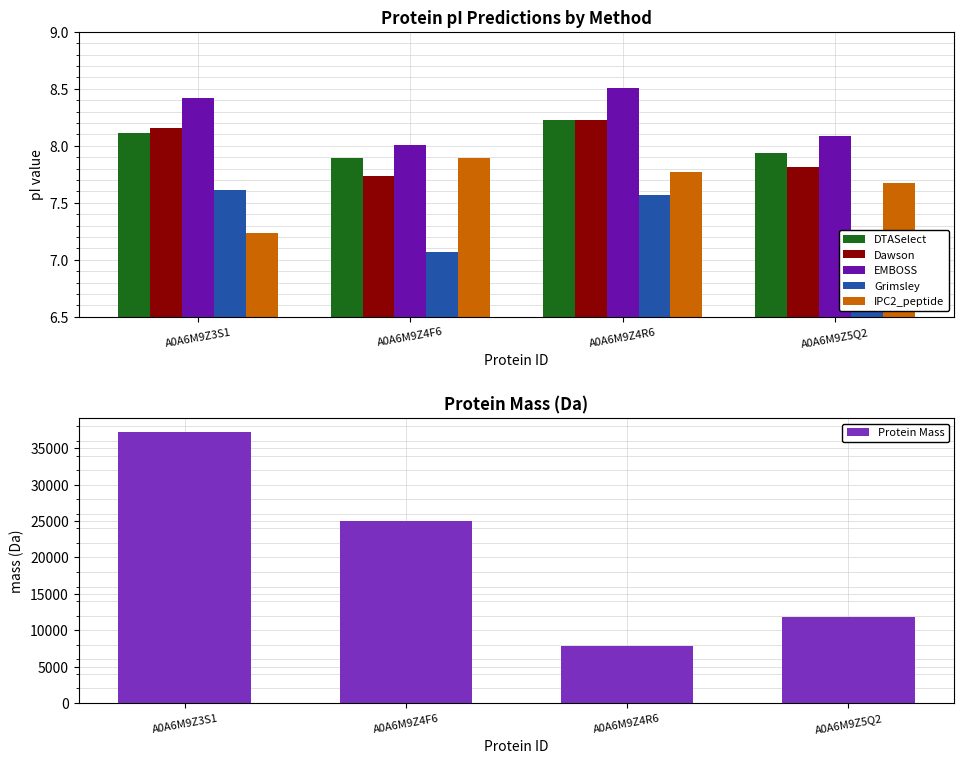

Reading left to right, extract all data points from this chart.

DTASelect: 8.1	7.9	8.2	7.9
Dawson: 8.2	7.7	8.2	7.8
EMBOSS: 8.4	8.0	8.5	8.1
Grimsley: 7.6	7.1	7.6	7.0
IPC2_peptide: 7.2	7.9	7.8	7.7
Protein Mass: 37299.9	25066.0	7816.7	11768.1